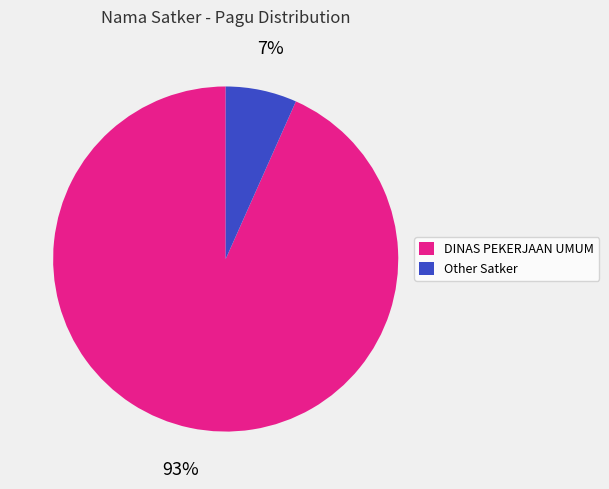

To the nearest percent, what is the combined percentage of Other Satker and DINAS PEKERJAAN UMUM?

100%